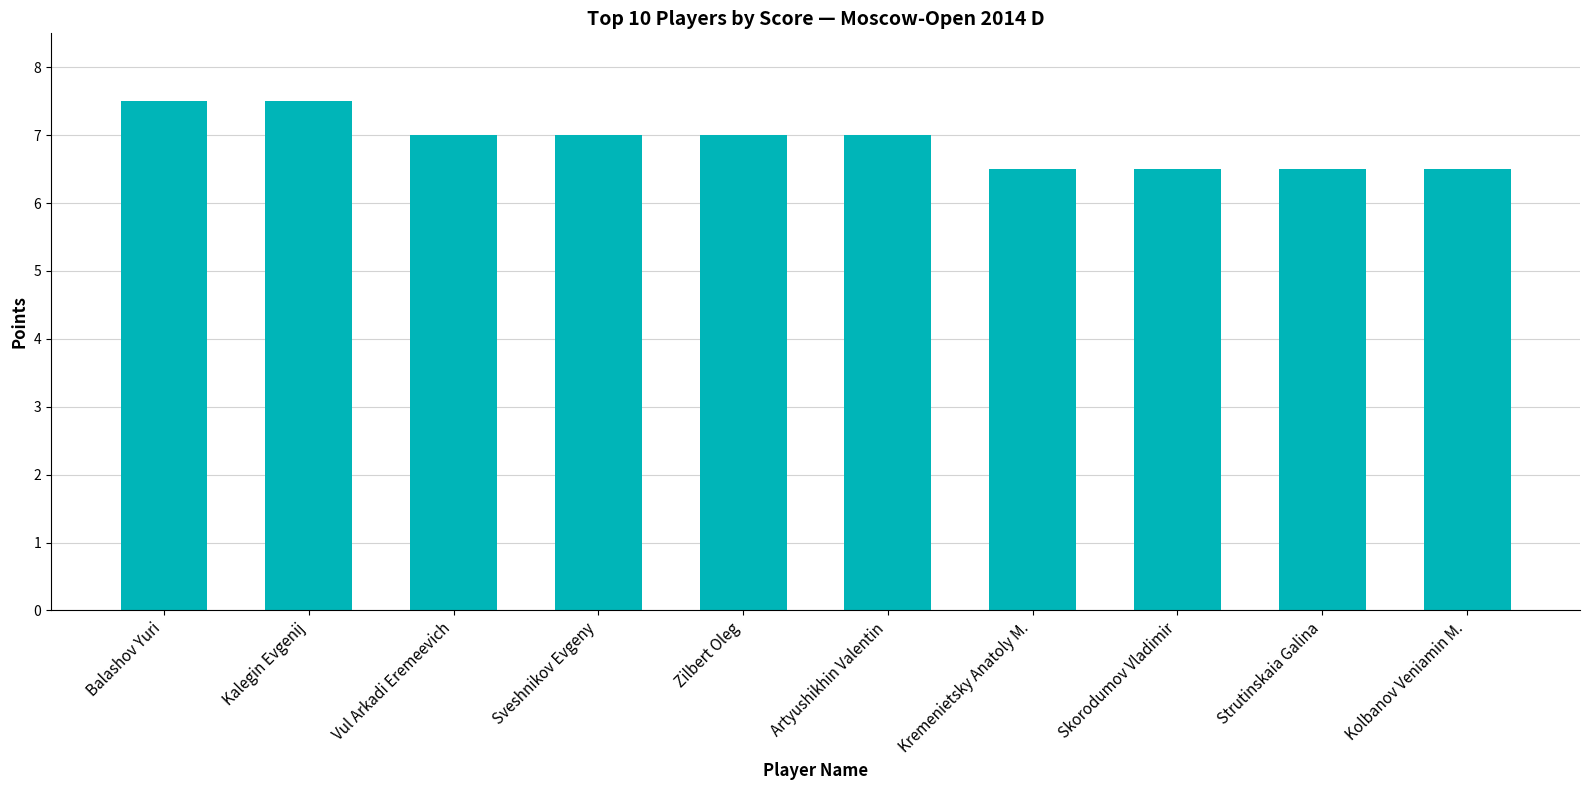

What is the sum of the values at Artyushikhin Valentin and Vul Arkadi Eremeevich?

14.0